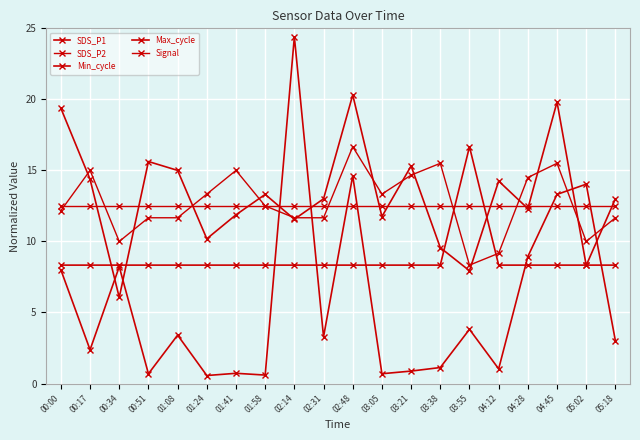

The value of SDS_P2 at 03:38 is 20.5. True or false?

False